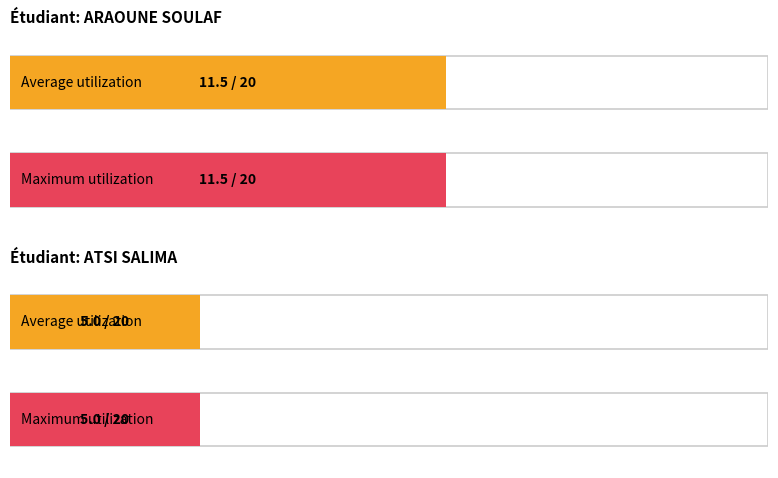

Which series changed the most between ARAOUNE (row 3) and ATSI (row 8)?

Average utilization